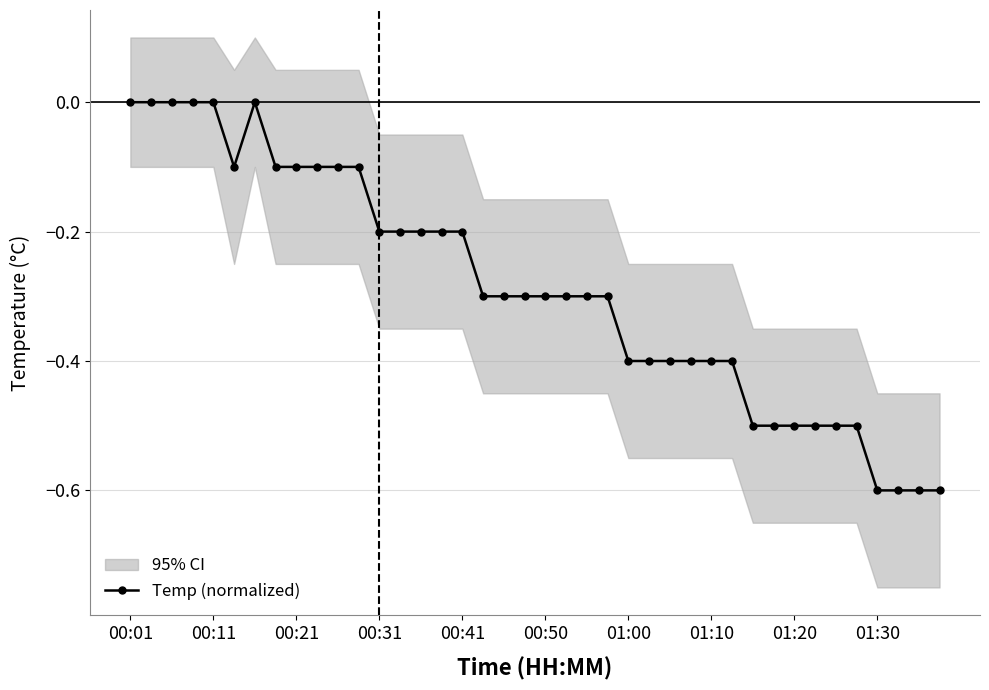

True or false: Temp (normalized) has a value of 0.4 at 00:01.

False